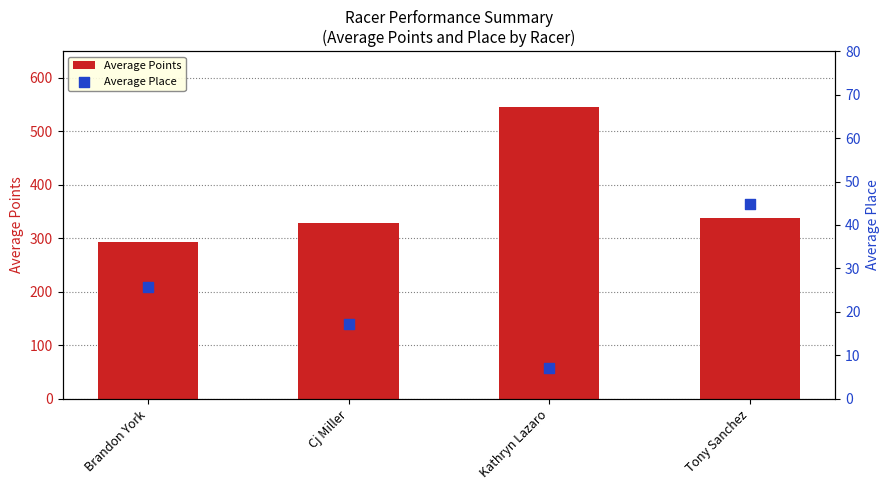

Which series has the largest Y range (max minus min)?

Average Points